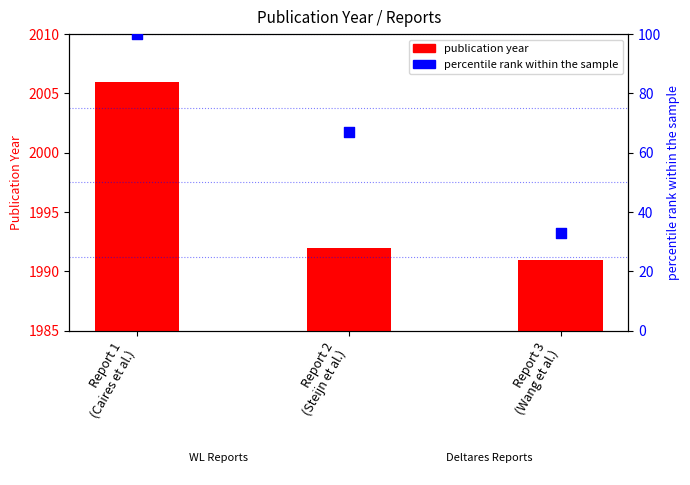

What are all the series names shown in the legend?

publication year, percentile rank within the sample